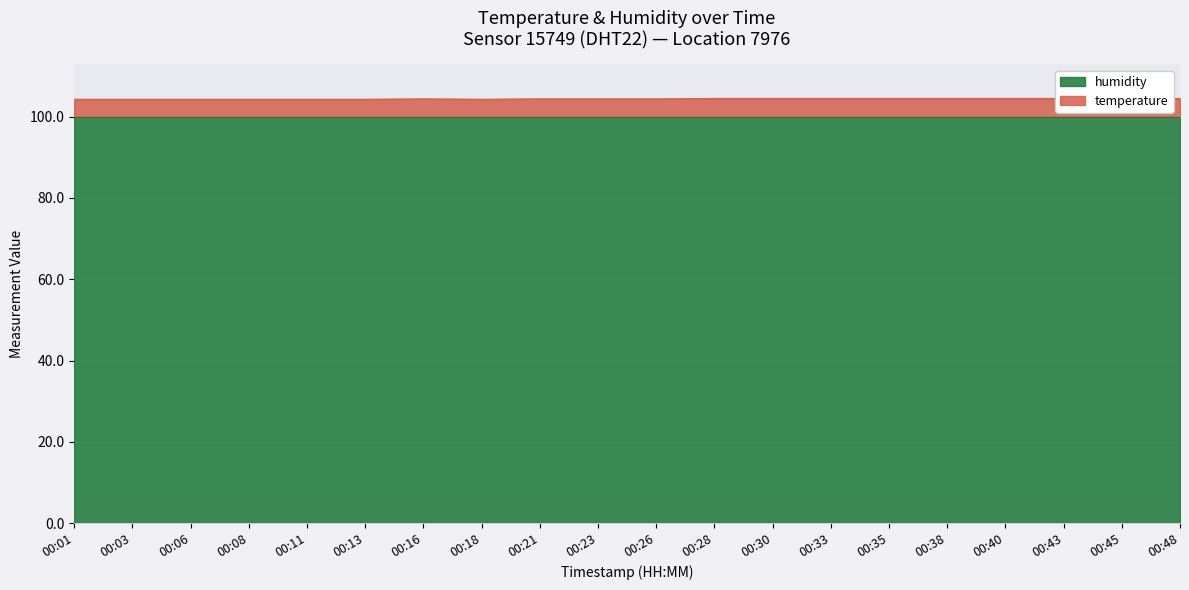

Where is the data nearest to the value 104?

00:01